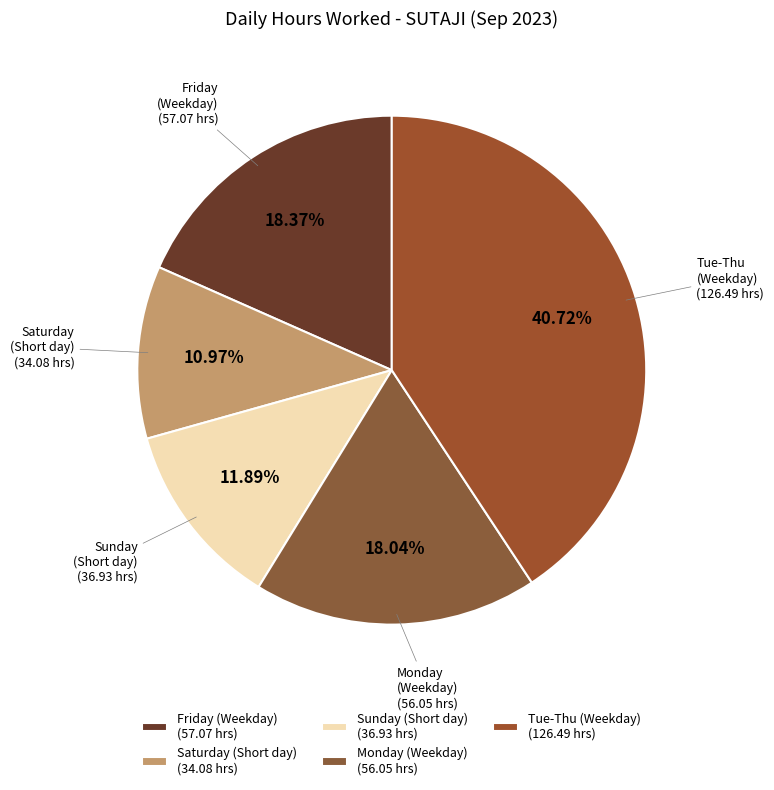

Is there any slice that represents more than half of the pie?

No